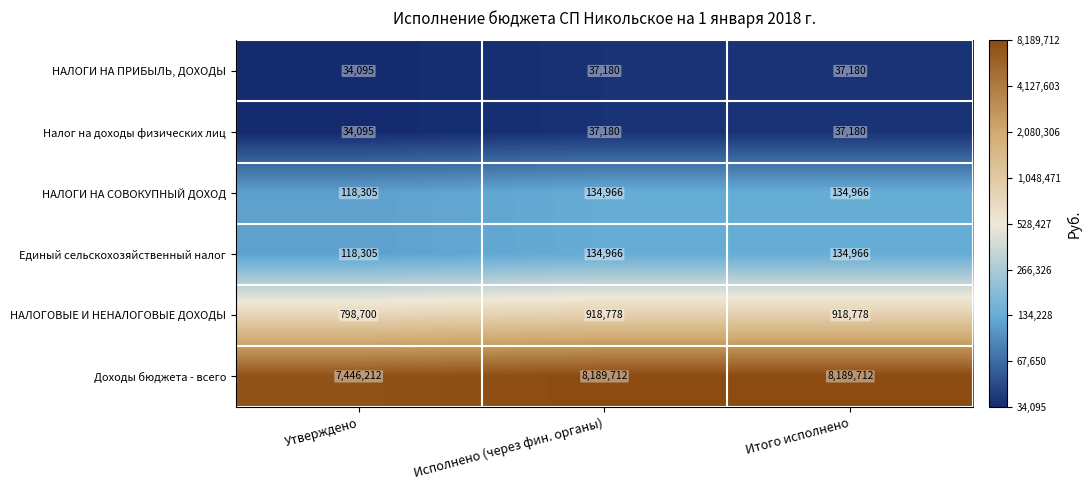

What is the minimum value shown in the chart?

34095